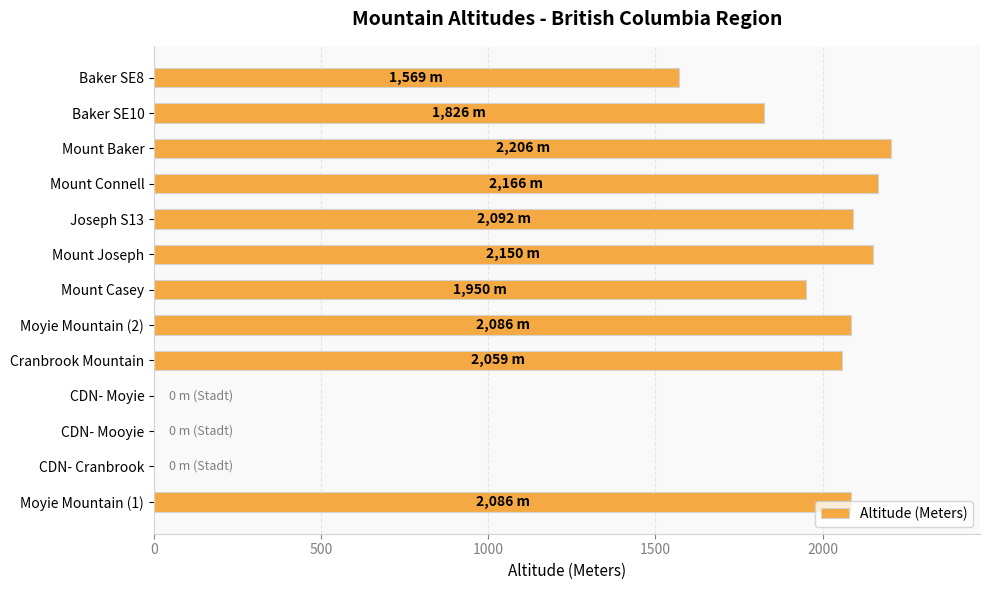

What is the average value?

1553